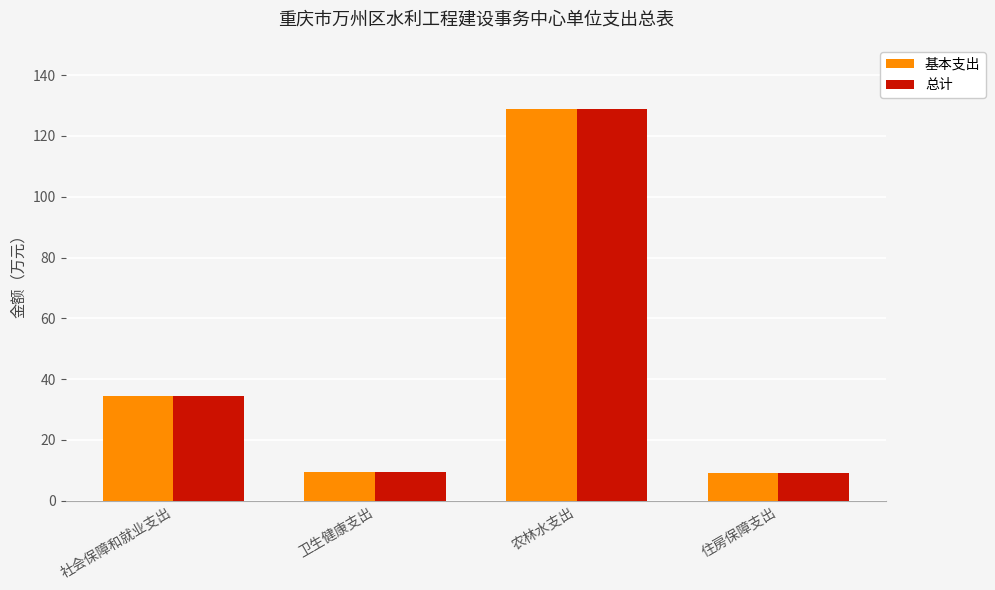

How many data points in 基本支出 are less than 34?

2